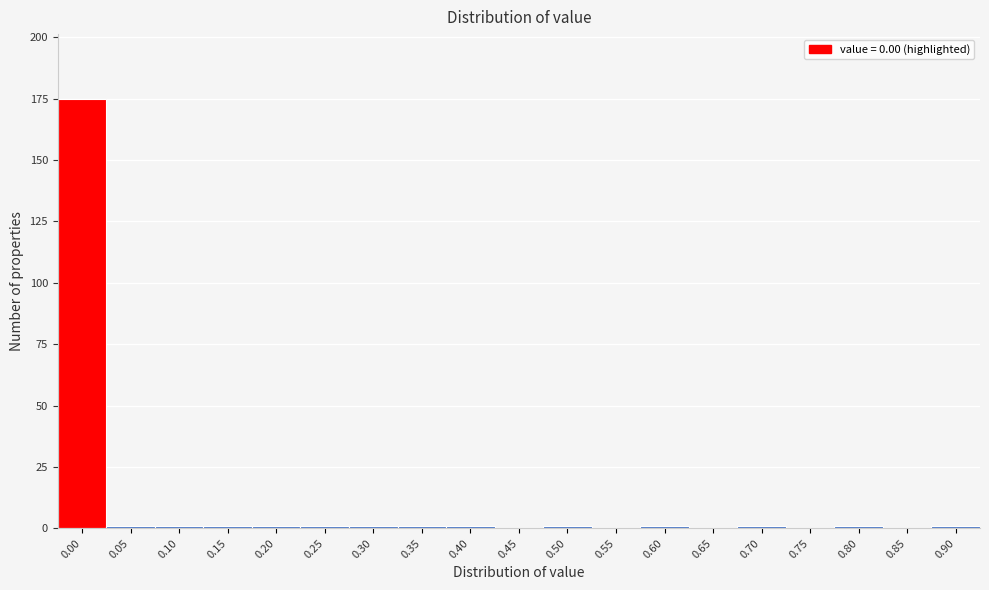

Reading left to right, list all the values displayed in this chart.

0.00=175	0.05=1	0.10=1	0.15=1	0.20=1	0.25=1	0.30=1	0.35=1	0.40=1	0.45=0	0.50=1	0.55=0	0.60=1	0.65=0	0.70=1	0.75=0	0.80=1	0.85=0	0.90=1